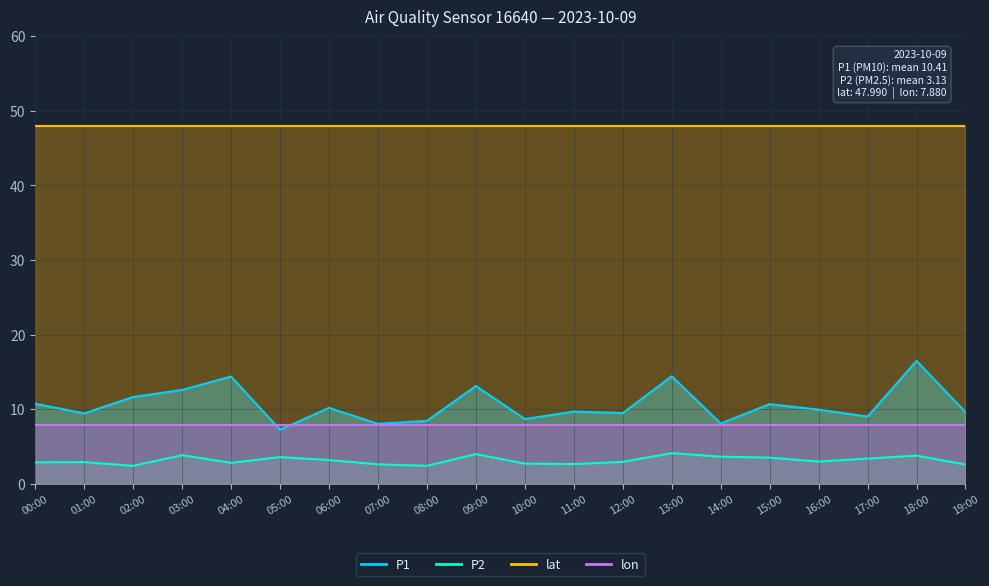

How many interior local valleys does the P1 series have?

7